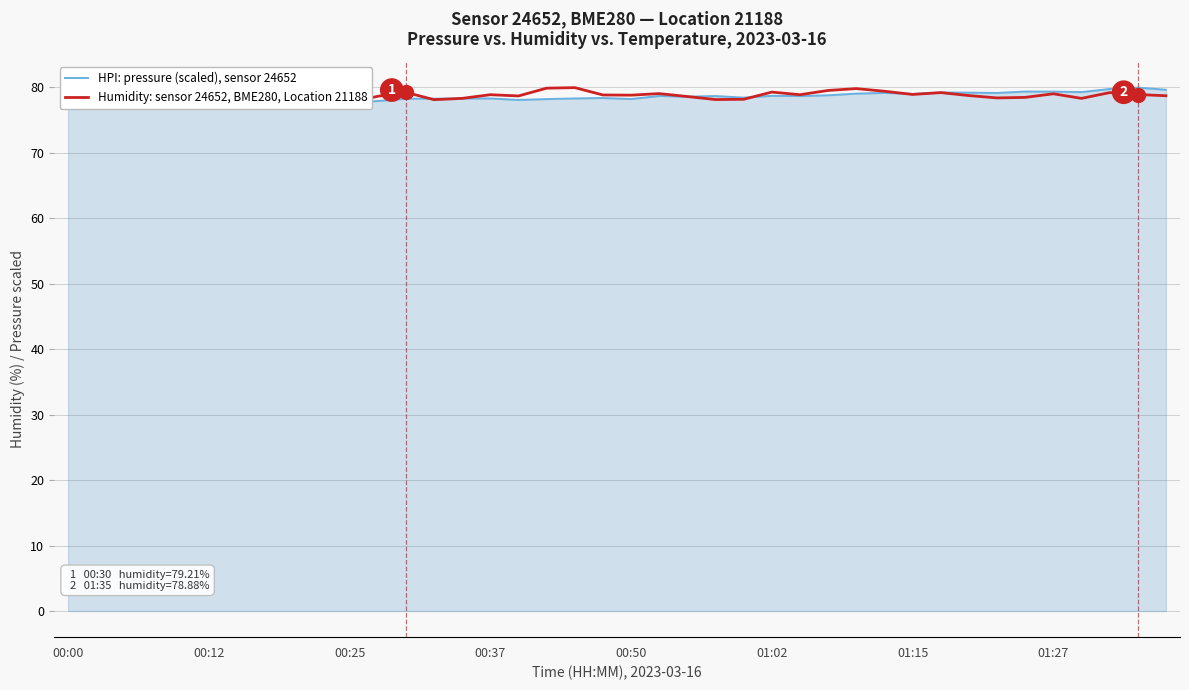

Reading left to right, extract all data points from this chart.

HPI: pressure (scaled), sensor 24652: 77.5	77.6	78.0	78.1	78.0	77.6	77.7	78.1	77.8	77.7	77.6	77.9	78.2	78.2	78.3	78.3	78.1	78.2	78.3	78.3	78.2	78.7	78.6	78.6	78.4	78.7	78.6	78.8	79.0	79.1	79.0	79.2	79.2	79.1	79.3	79.3	79.3	79.7	79.9	79.6
Humidity: sensor 24652, BME280, Location 21188: 77.9	77.5	77.6	78.2	78.6	78.5	78.5	77.9	78.0	78.0	77.6	78.6	79.2	78.1	78.3	78.8	78.7	79.8	79.9	78.8	78.8	79.0	78.6	78.1	78.2	79.2	78.8	79.5	79.8	79.4	78.9	79.2	78.7	78.4	78.4	79.0	78.3	79.2	78.9	78.7